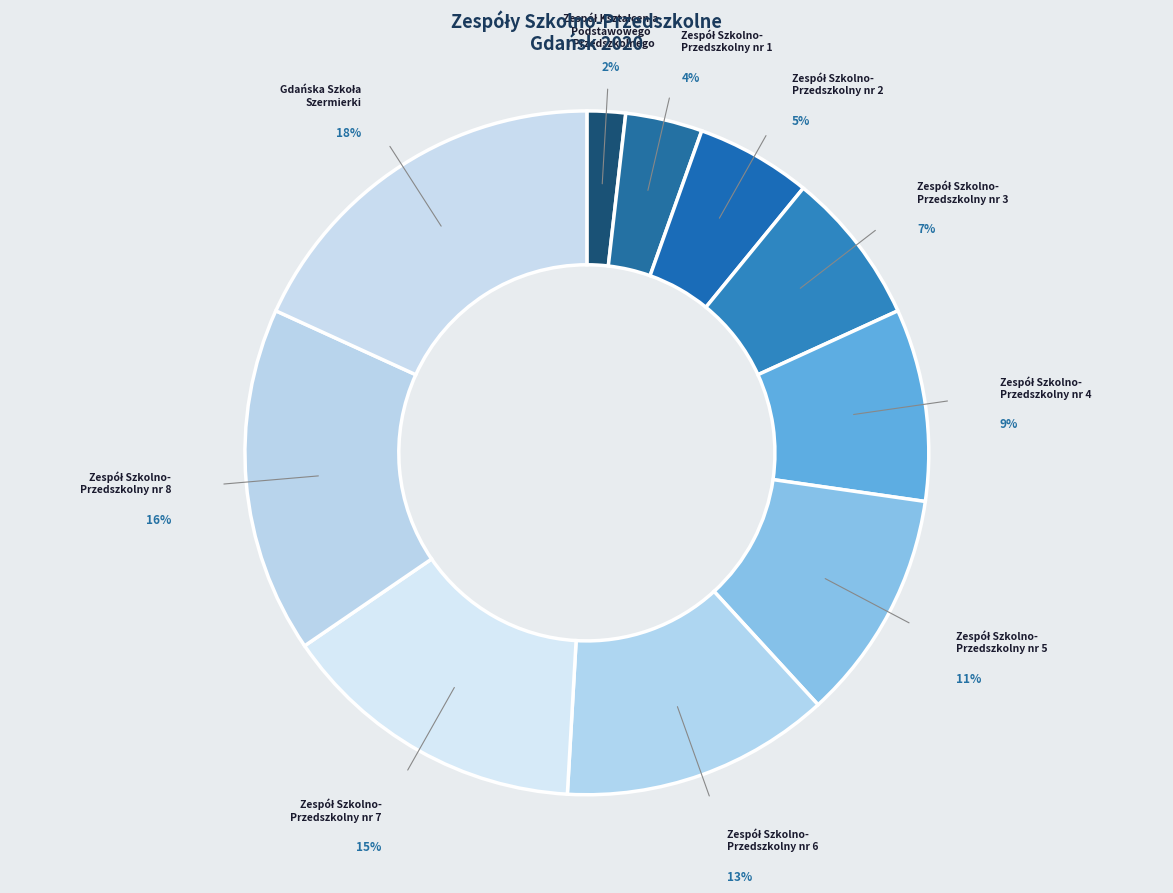

What is the smallest slice in the pie chart?

Zespół Kształcenia
Podstawowego
i Przedszkolnego